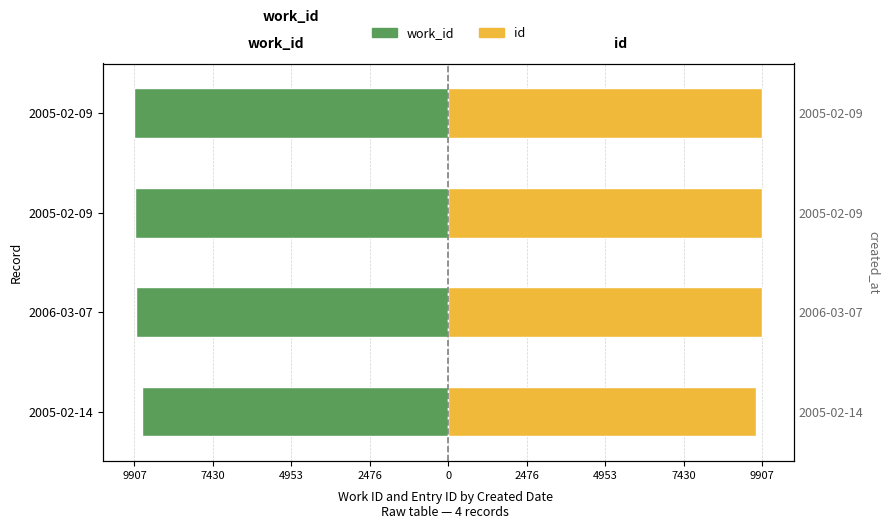

What is the difference between the maximum and second lowest values in the id series?

24.0